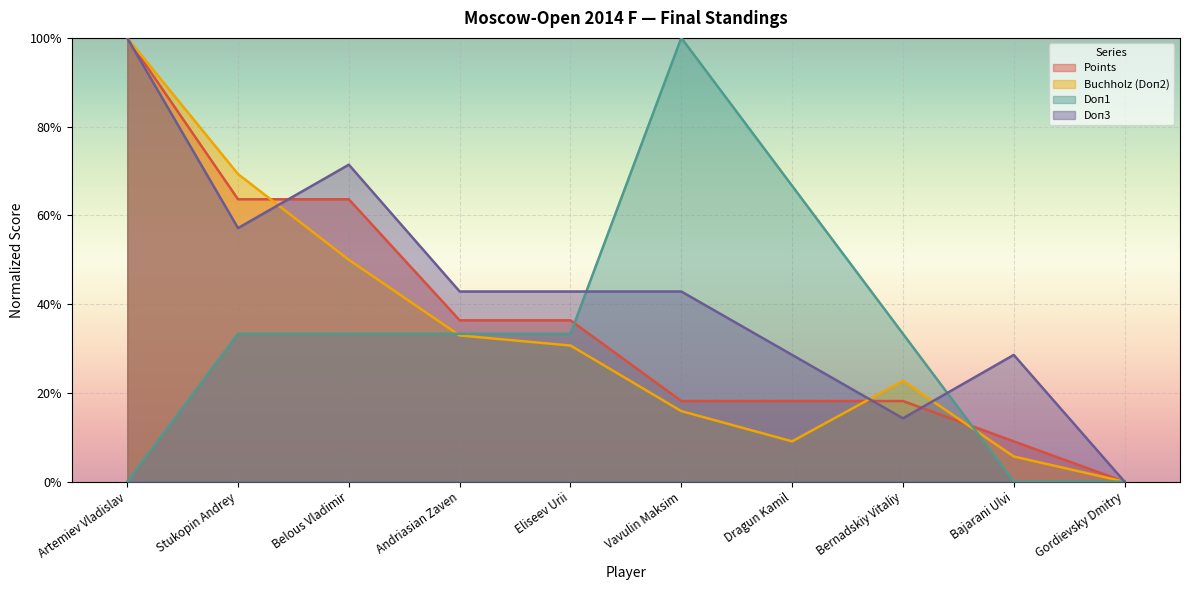

Which category has the lowest value in the Doп3 series?

Gordievsky Dmitry